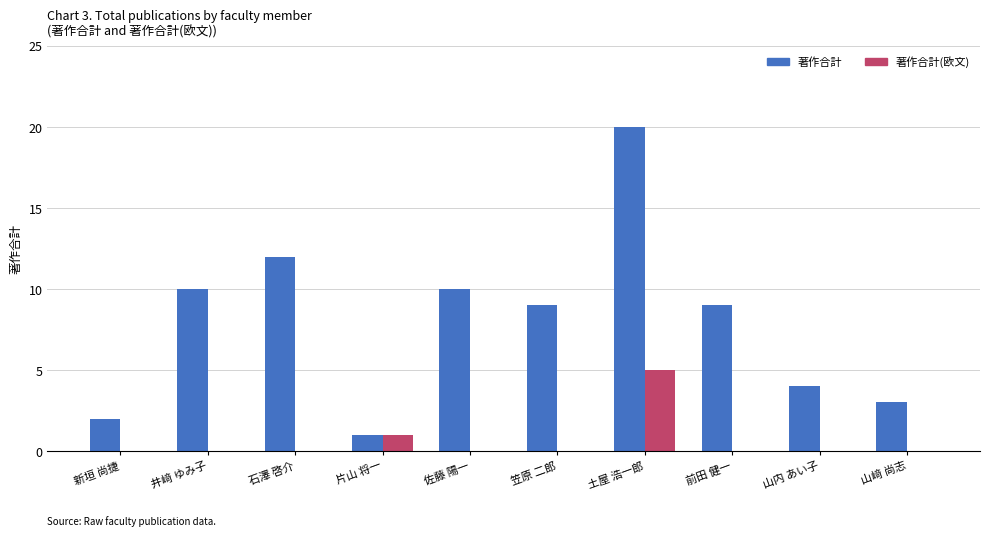

How many series are shown in this chart?

2